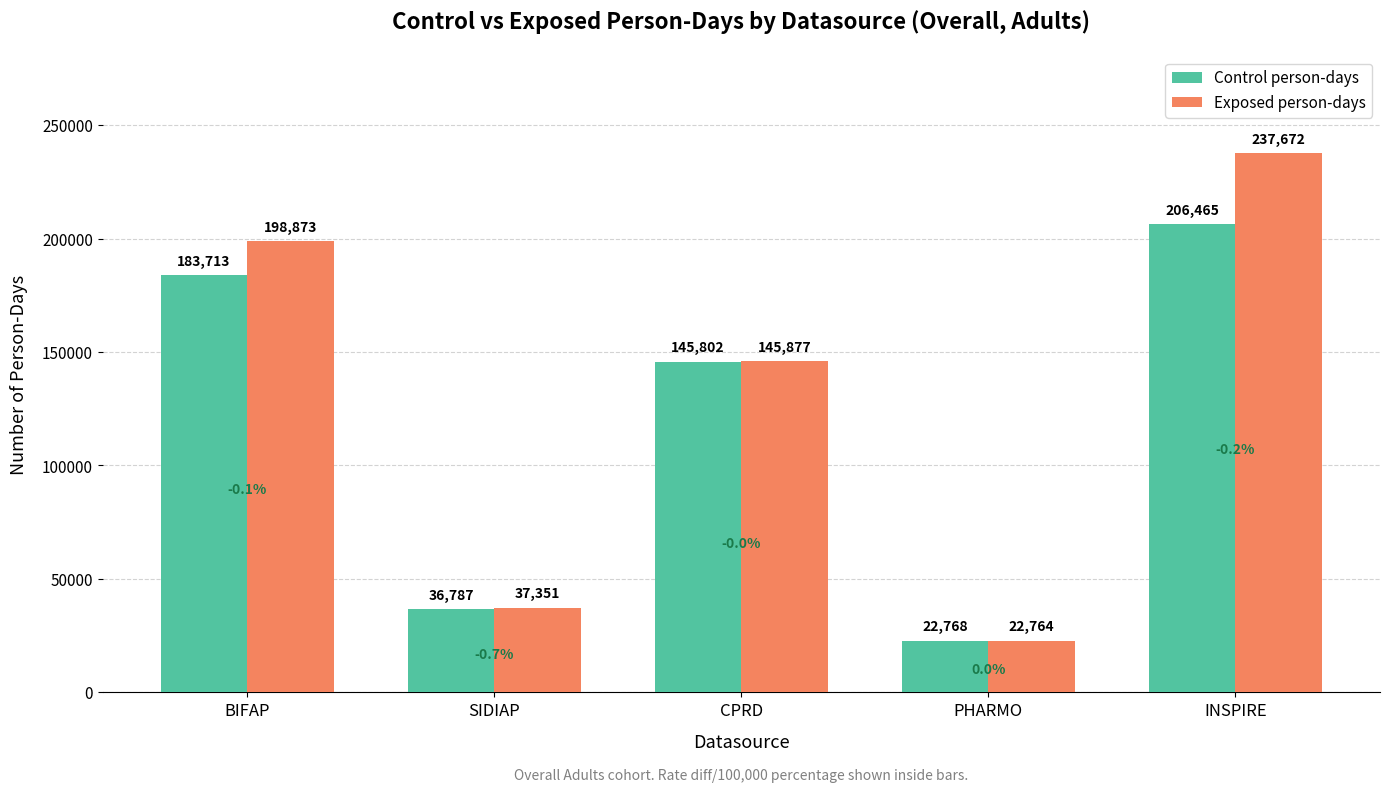

True or false: Exposed person-days has a value of 88465 at BIFAP.

False